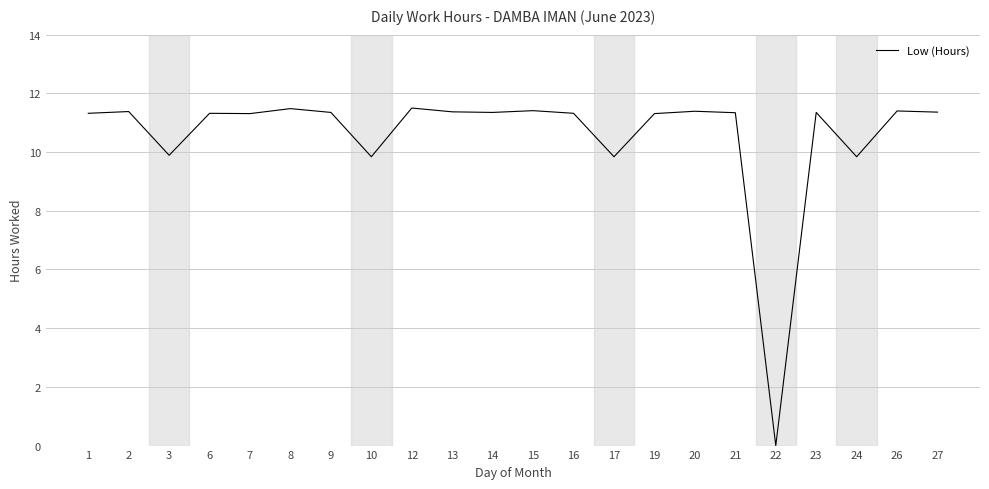

The value at 19 is 11.3. True or false?

True